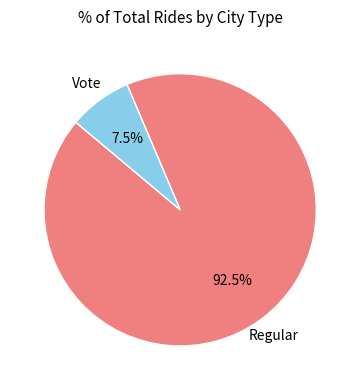

What is the total percentage of Regular and Vote?

100.0%